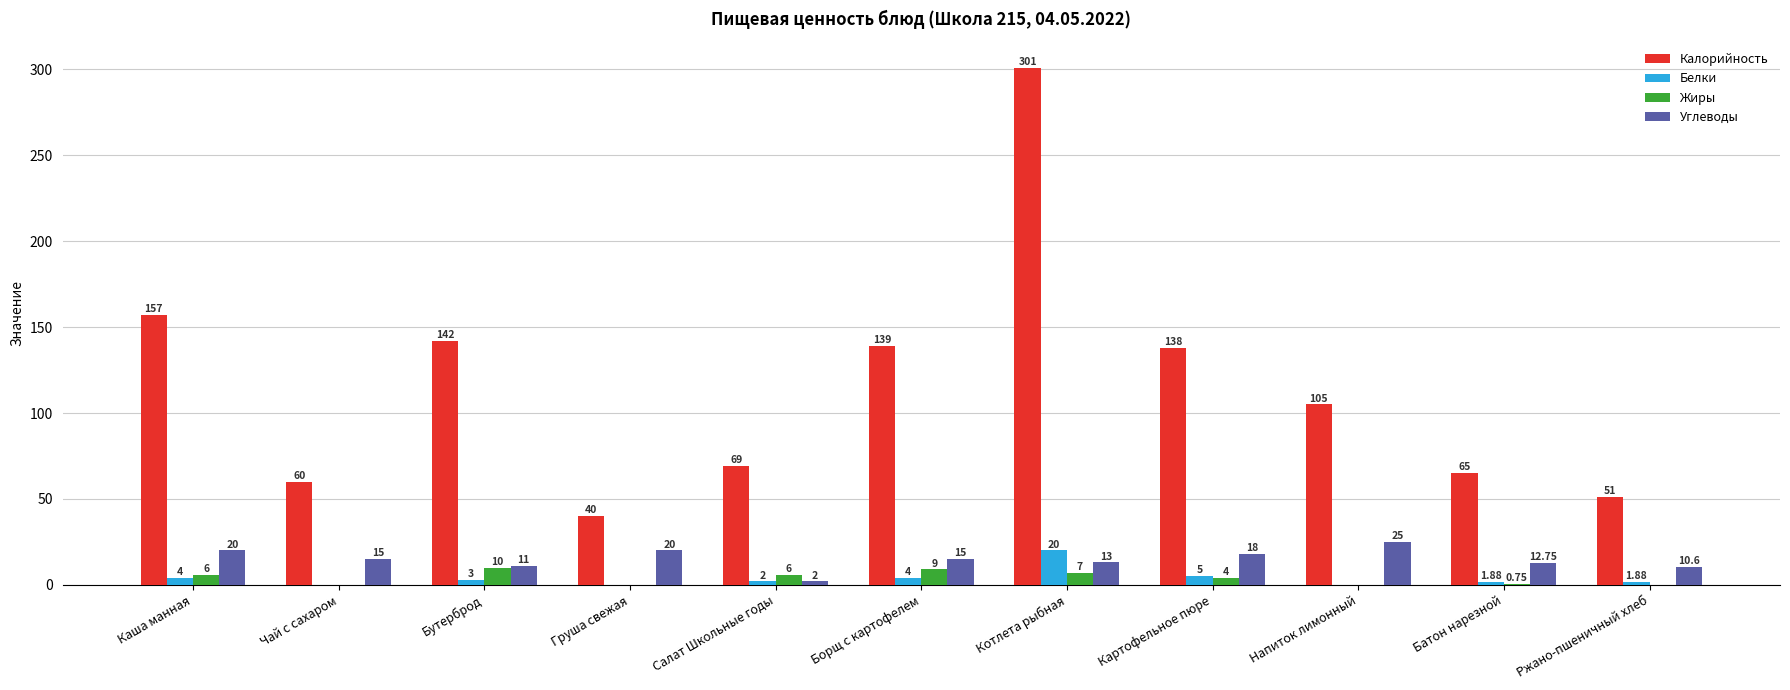

What is the total value across all series at Чай с сахаром?

75.0